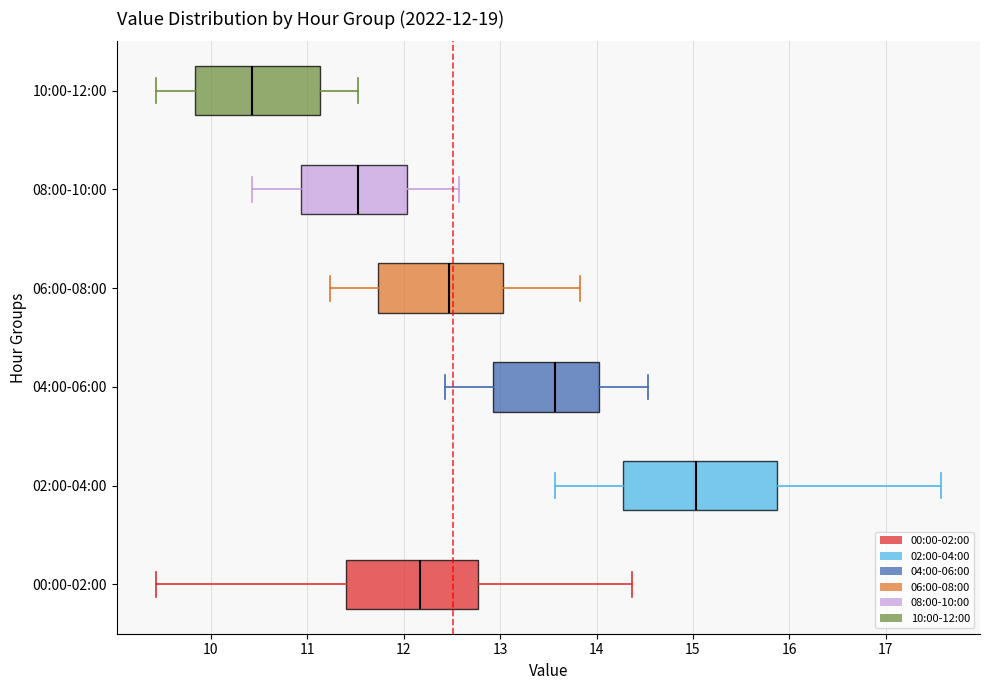

Which box's median line is the furthest to the right?

02:00-04:00